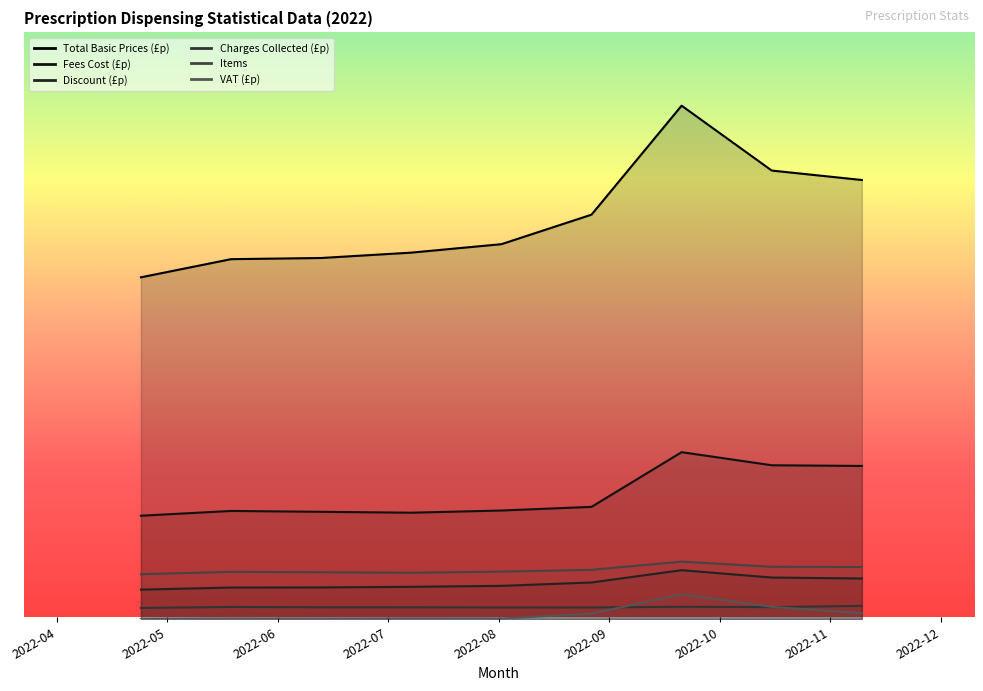

Is the value of Discount (£p) at 6 greater than the value of Items at 3?

Yes